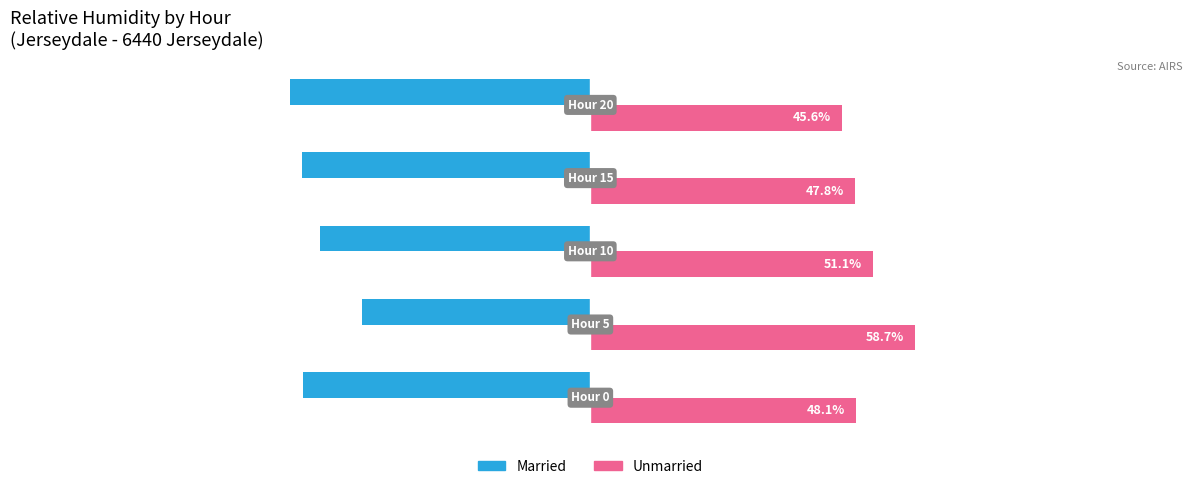

Which series has the largest total across all categories?

Unmarried